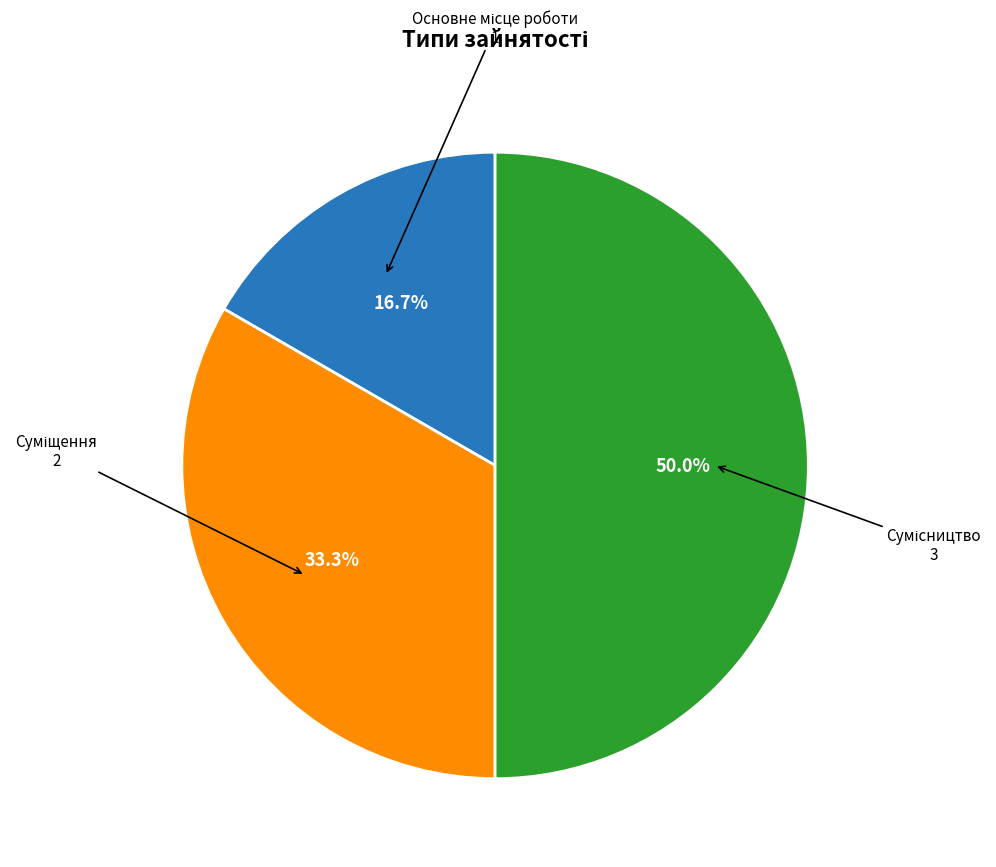

Does Суміщення represent more than half of the total?

No